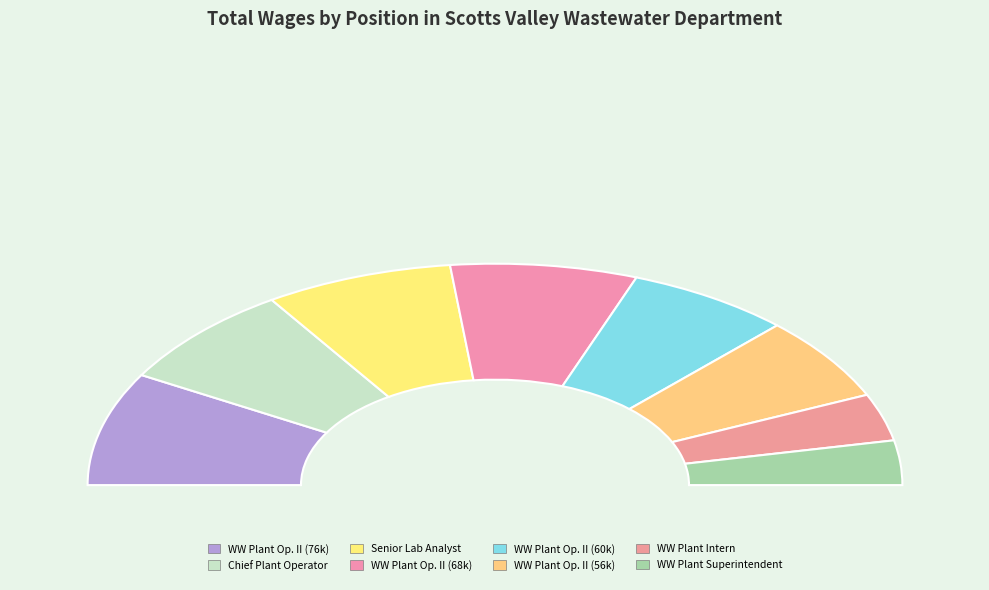

To the nearest percent, what is the average slice percentage?

12%